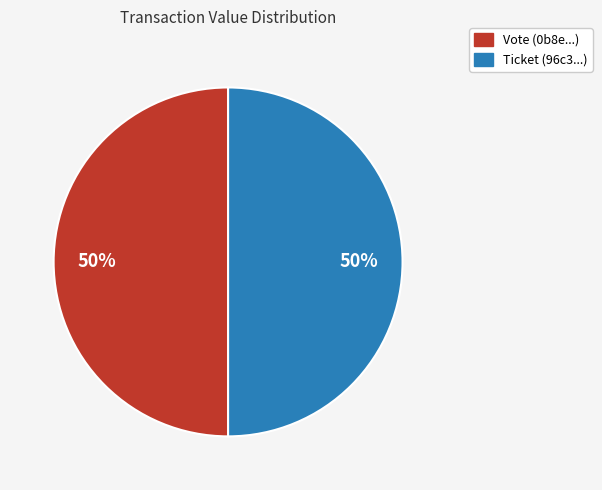

Is the sum of Ticket (96c3...) and Vote (0b8e...) greater than half?

Yes